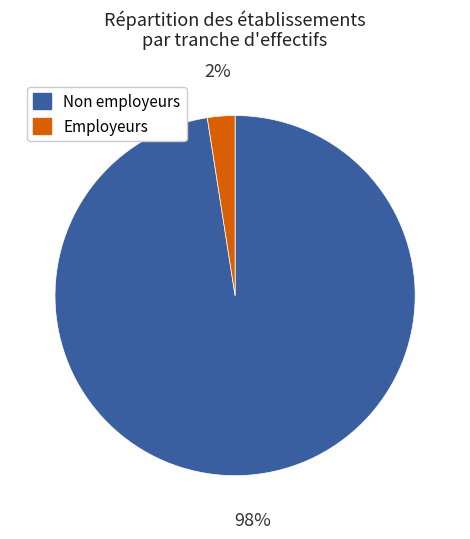

Is there any slice that represents more than half of the pie?

Yes